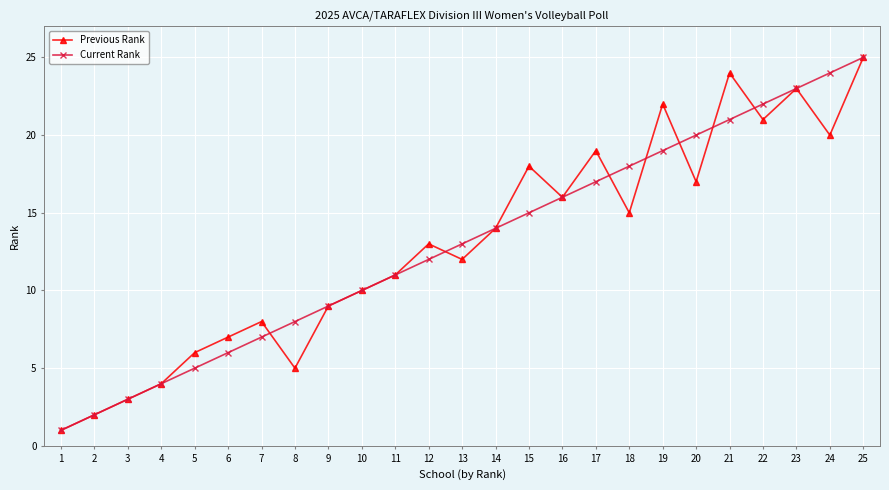

Reading left to right, what are all the values shown in this chart?

Previous Rank: 1=1	2=2	3=3	4=4	5=6	6=7	7=8	8=5	9=9	10=10	11=11	12=13	13=12	14=14	15=18	16=16	17=19	18=15	19=22	20=17	21=24	22=21	23=23	24=20	25=25
Current Rank: 1=1	2=2	3=3	4=4	5=5	6=6	7=7	8=8	9=9	10=10	11=11	12=12	13=13	14=14	15=15	16=16	17=17	18=18	19=19	20=20	21=21	22=22	23=23	24=24	25=25